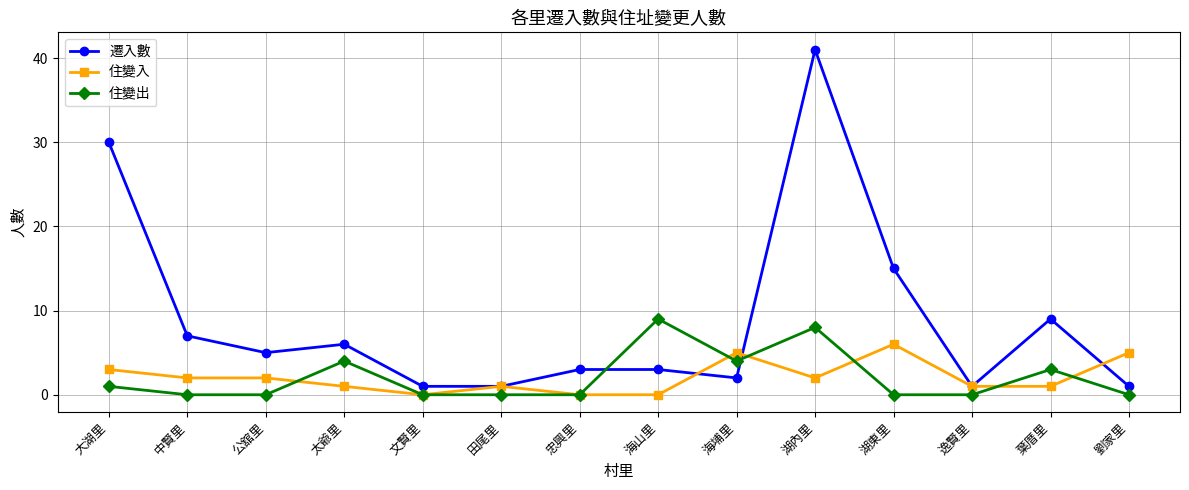

At which category does the chart reach its peak across all series?

湖內里